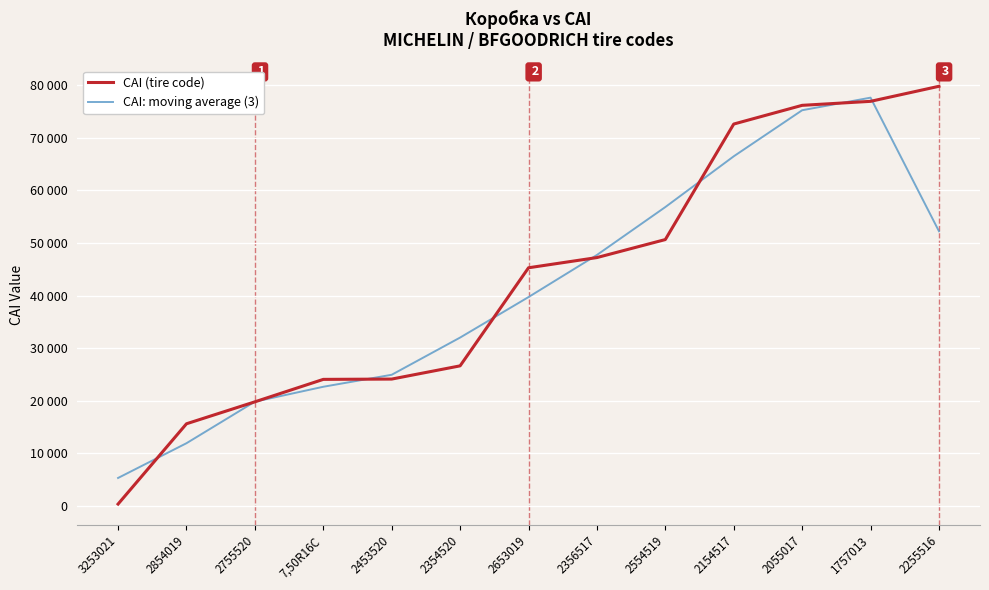

True or false: CAI: moving average (3) has a value of 38760.9 at 7,50R16C.

False